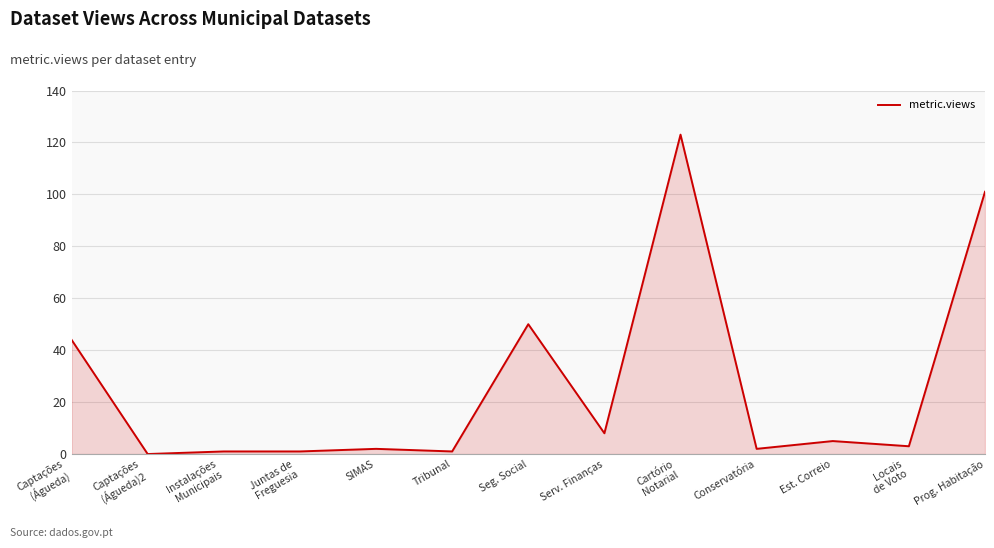

Count the number of categories in the chart.

13